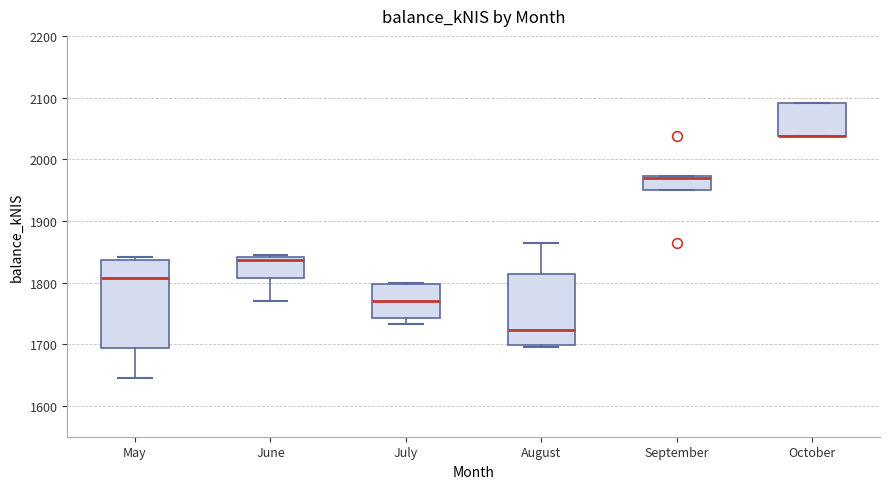

Reading left to right, read every box against the y-axis: the position of its median line, the range the box covers, and the ends of its whiskers. The values are not printed on the chart, so give them approximately, as read against the axis.

May: median 1810, box 1690 to 1840, whiskers 1650 to 1840 (just above the box's upper edge)
June: median 1840 (just below the box's upper edge), box 1810 to 1840, whiskers 1770 to 1850
July: median 1770, box 1740 to 1800, whiskers 1730 to 1800
August: median 1720, box 1700 to 1810, whiskers 1700 (just below the box's lower edge) to 1860
September: median 1970 (just below the box's upper edge), box 1950 to 1970, whiskers 1950 to 1970
October: median 2040 (drawn on the box's lower edge), box 2040 to 2090, whiskers 2040 to 2090